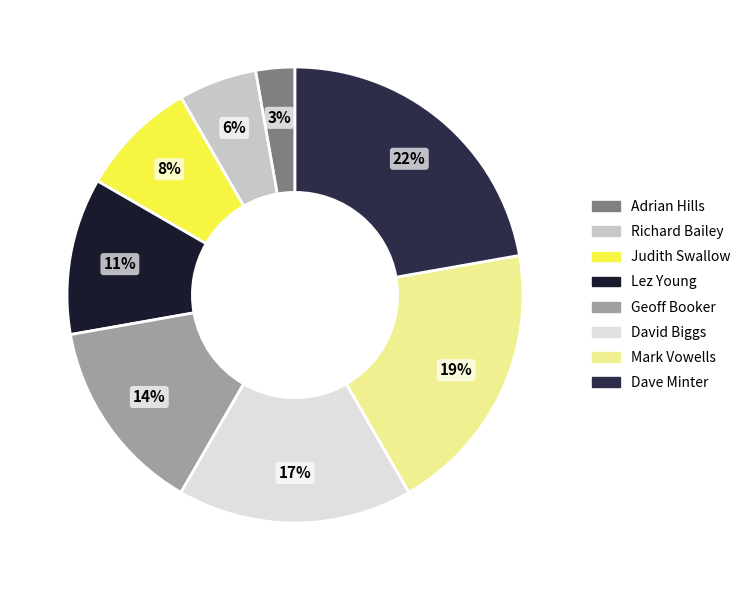

Which category has the smallest portion of the pie?

Adrian Hills